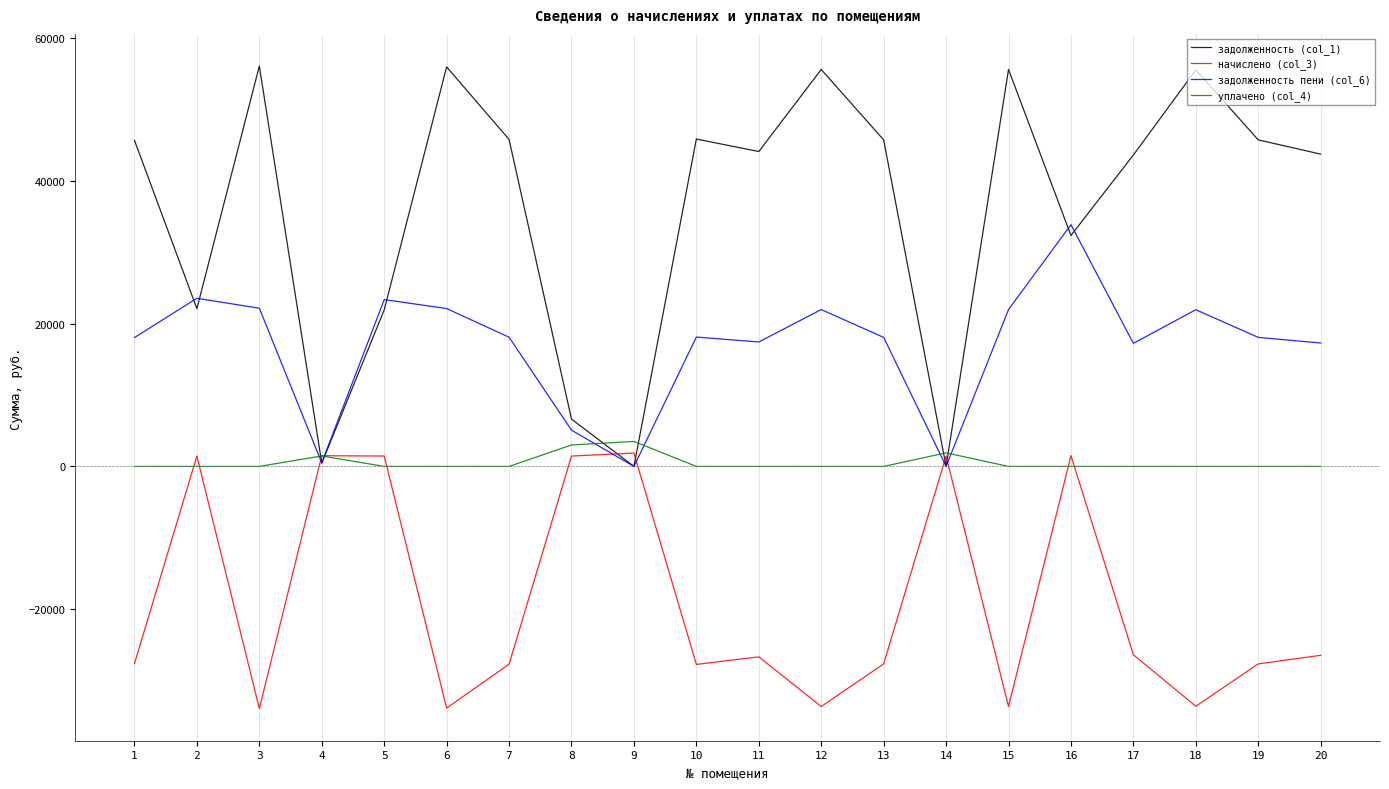

Is it true that начислено (col_3) equals -27653.6 at 19?

True